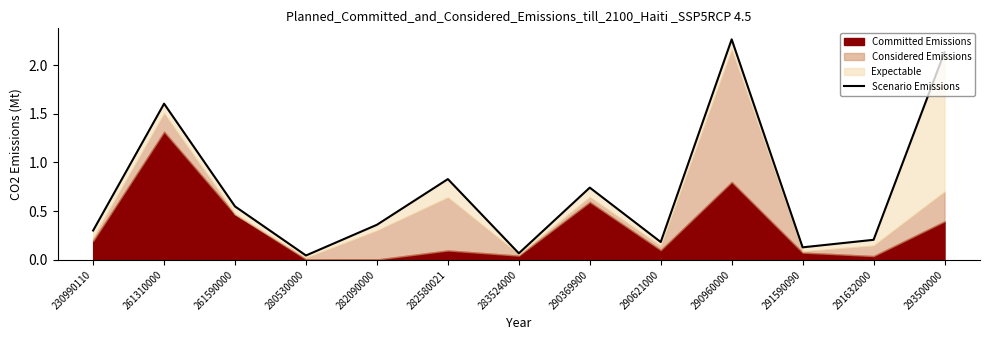

What is the change in value from 283524000 to 290621000?

+0.1